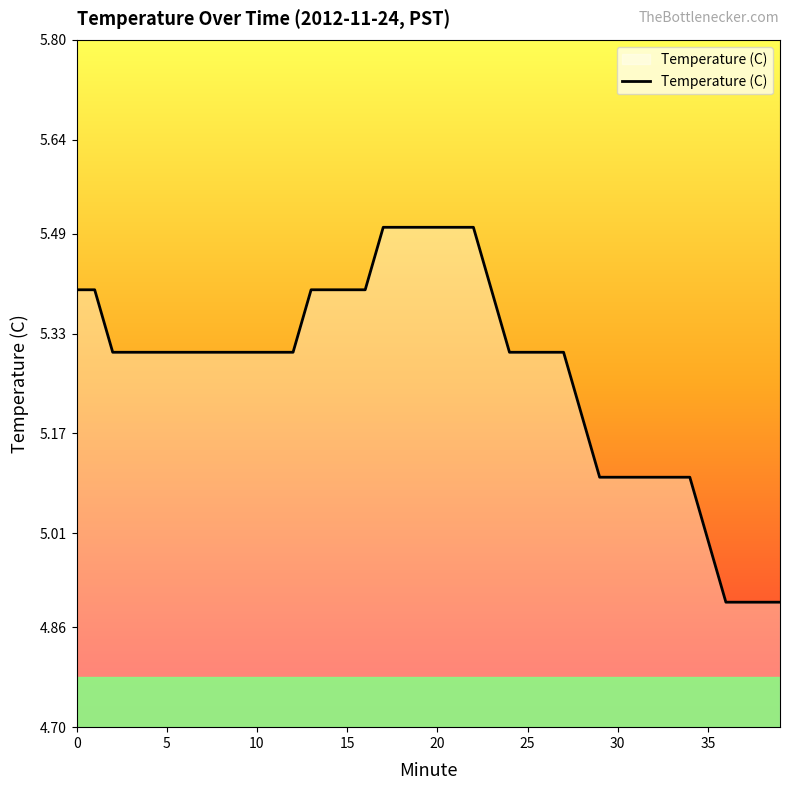

What is the smallest value displayed?

4.9